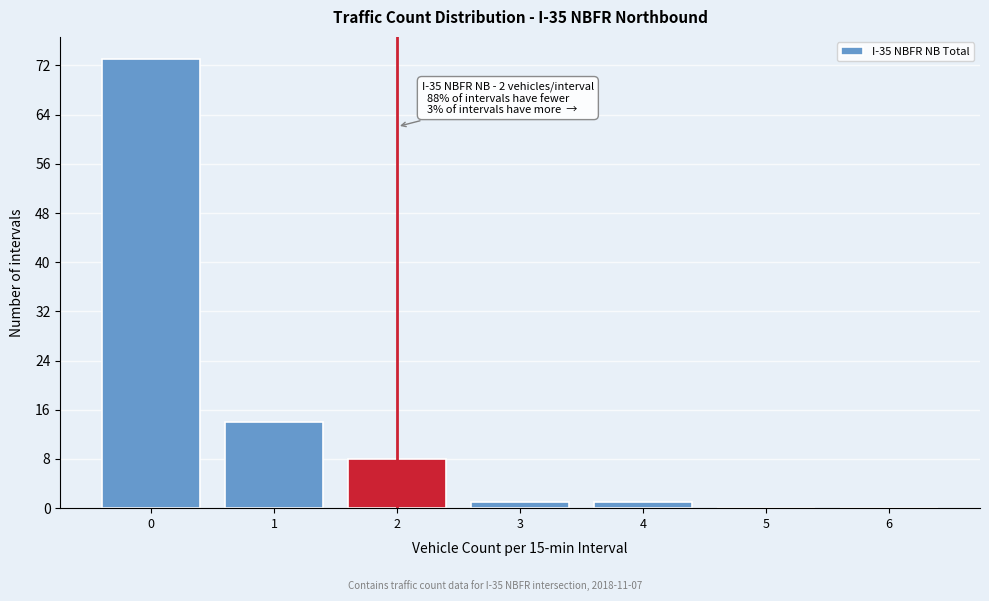

Reading right to left, transcribe all the data shown in this chart.

6=0	5=0	4=1	3=1	2=8	1=14	0=73